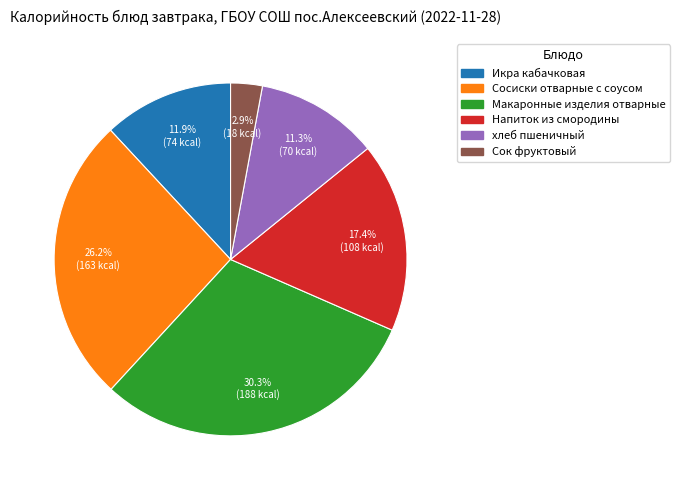

To the nearest percent, what is the average slice percentage?

17%